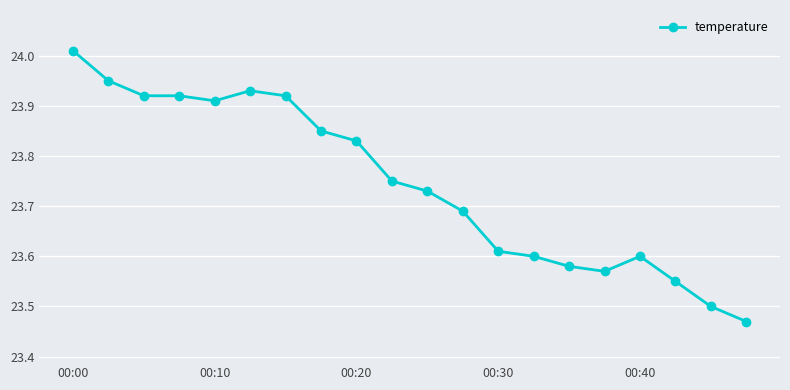

What is the difference between the second highest and minimum values?

0.5